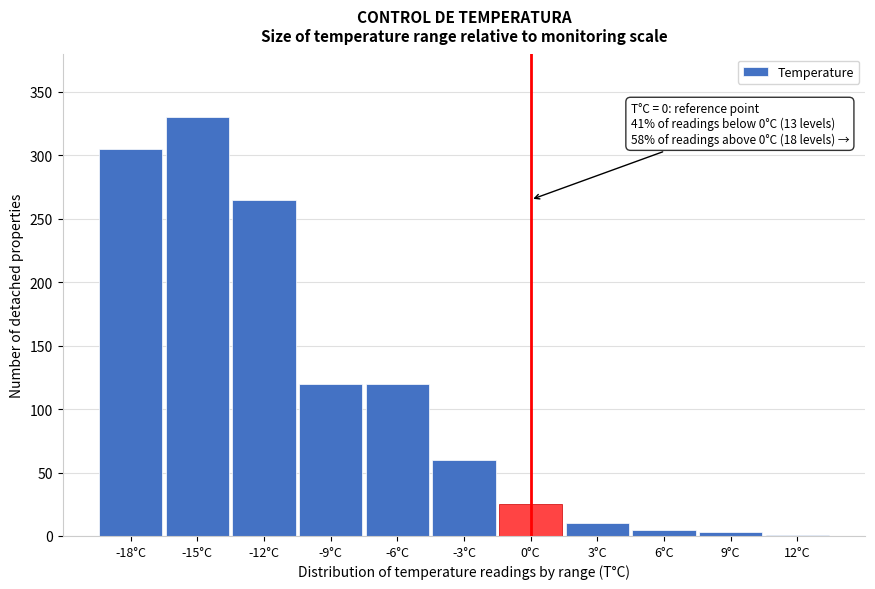

Reading right to left, what are all the values shown in this chart?

12°C=1	9°C=3	6°C=5	3°C=10	0°C=25	-3°C=60	-6°C=120	-9°C=120	-12°C=265	-15°C=330	-18°C=305